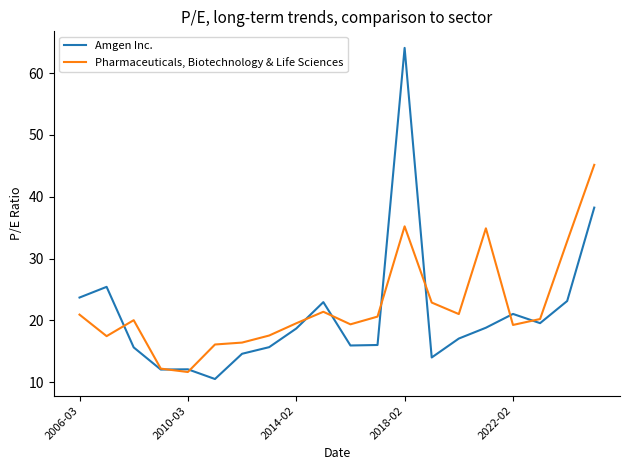

Does the chart display data point markers on the line(s)?

No